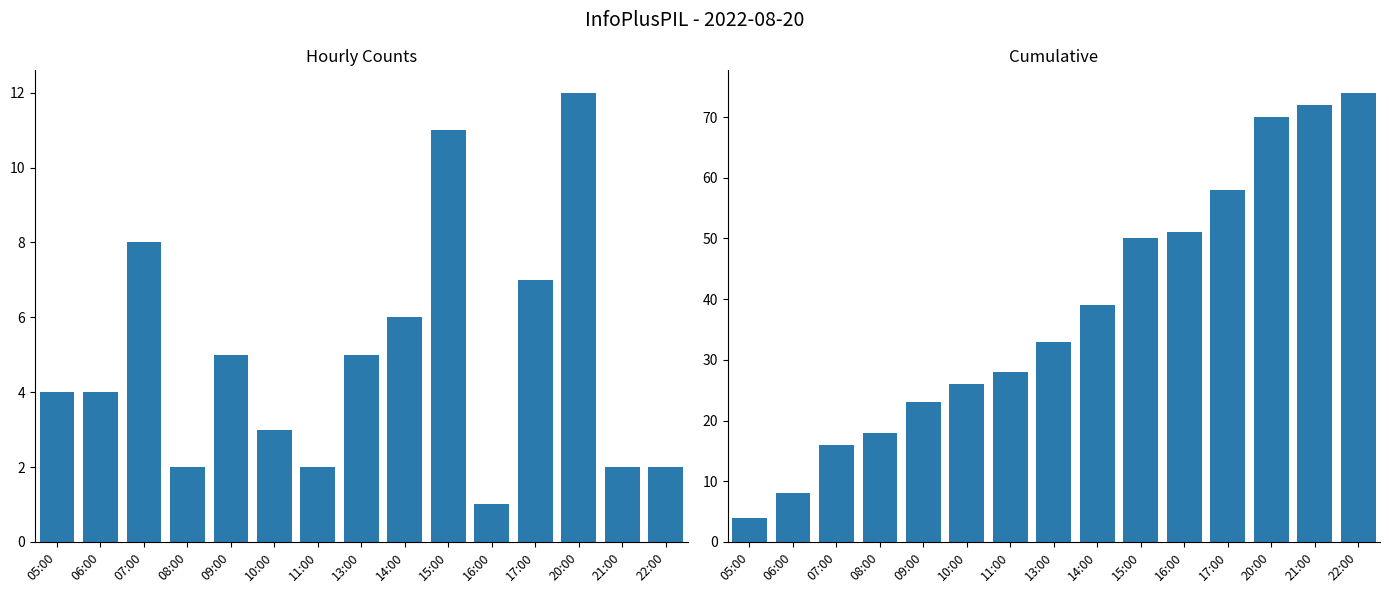

What is the label of the 10th bar from the left?

15:00